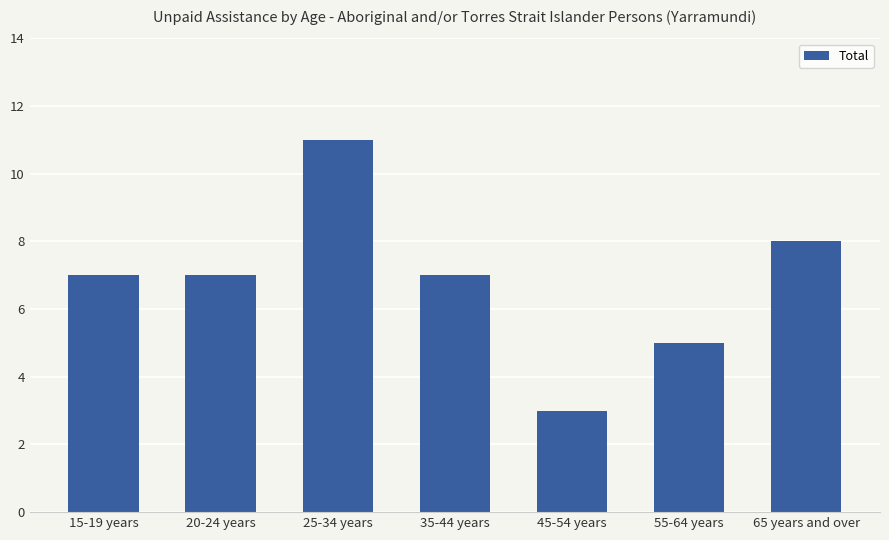

Which category has the highest value across all series?

25-34 years